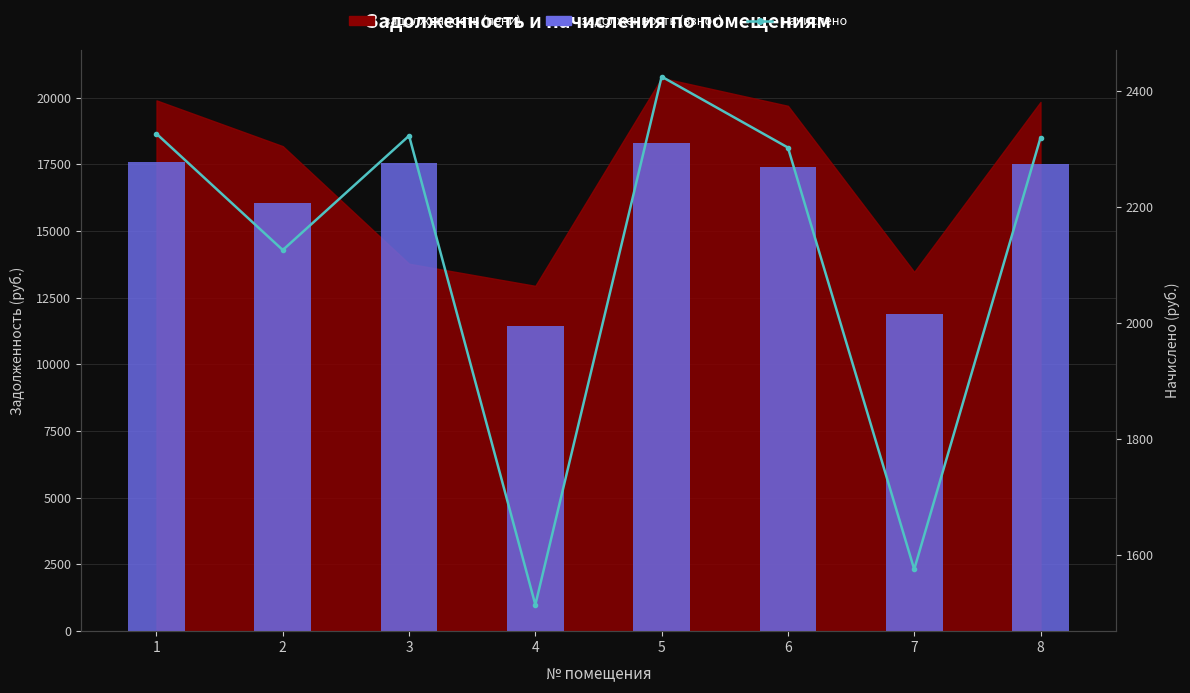

How many data points does each series have?

8